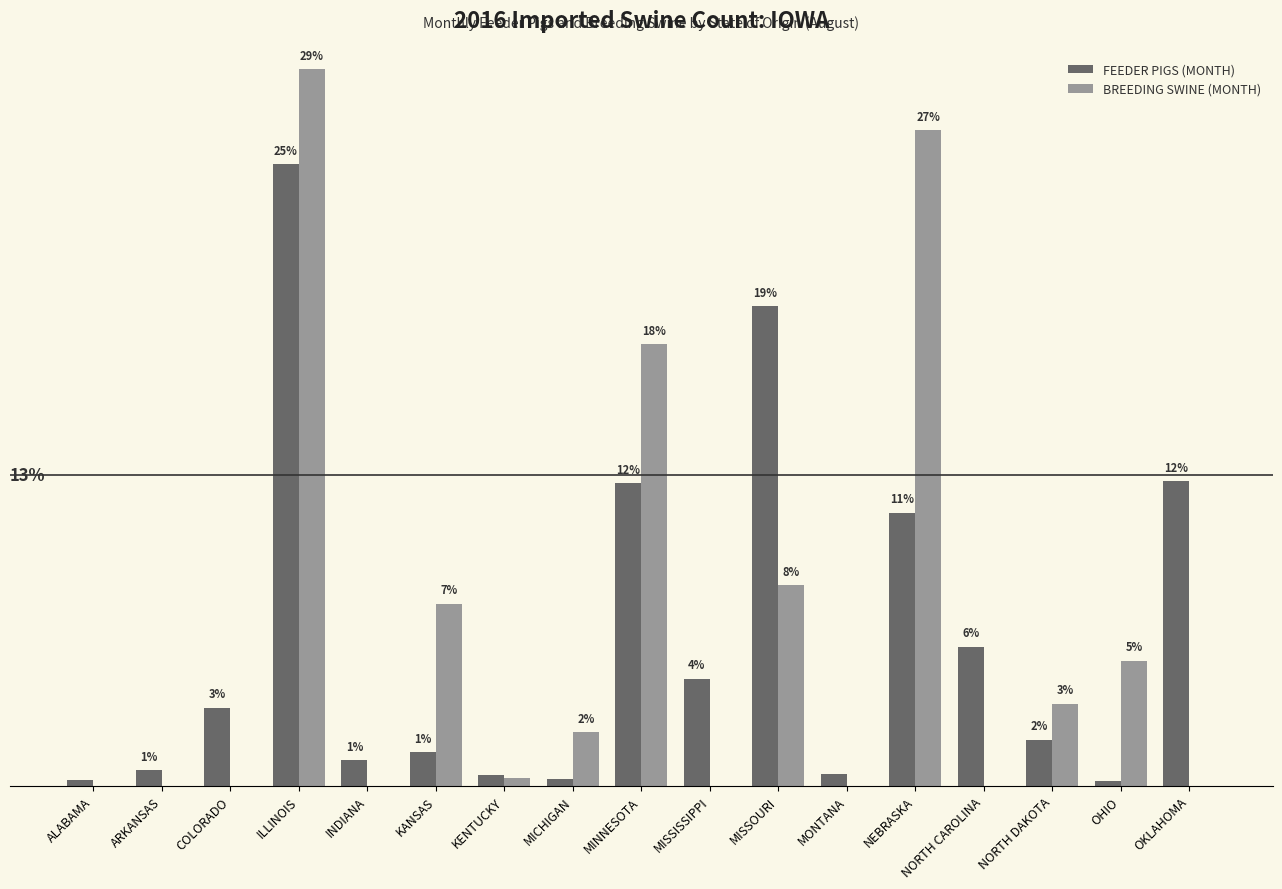

Does the chart contain stacked bars?

No